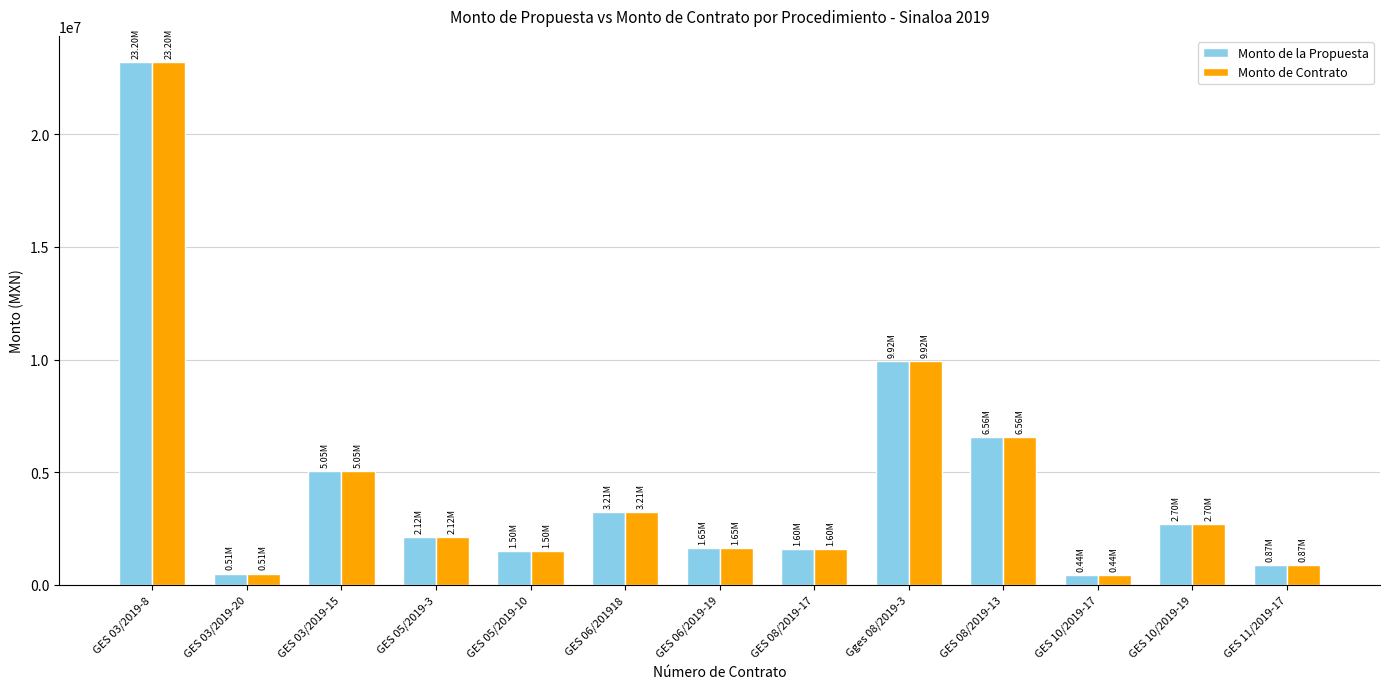

Is the value of Monto de Contrato at Gges 08/2019-3 greater than the value of Monto de la Propuesta at GES 05/2019-3?

Yes